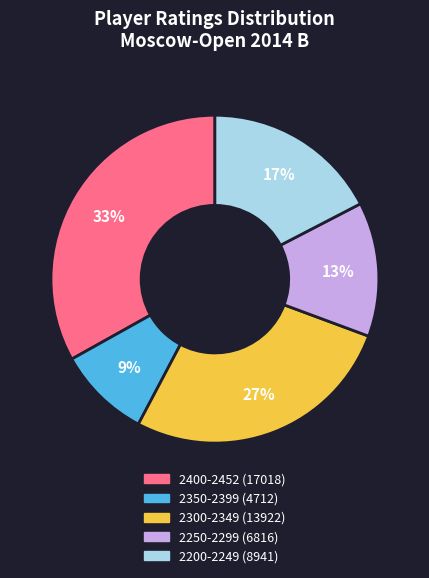

How many segments does this pie chart have?

5